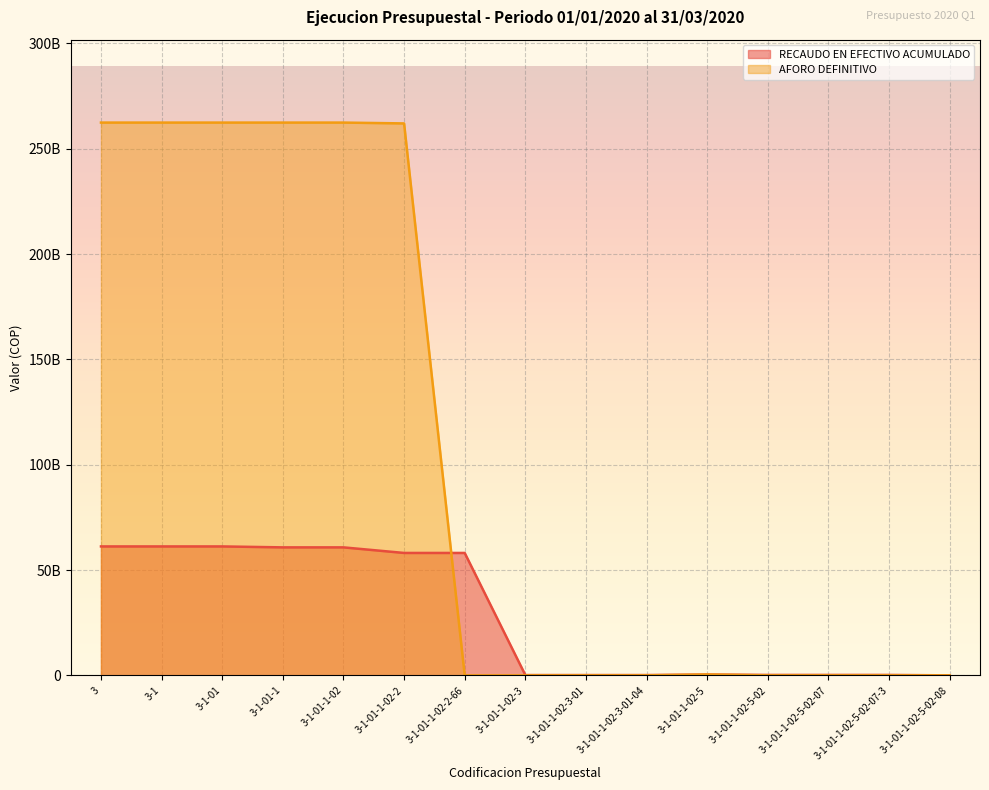

Is the value of RECAUDO EN EFECTIVO ACUMULADO at 3-1-01 greater than the value of AFORO DEFINITIVO at 3-1-01-1-02-5-02-08?

Yes